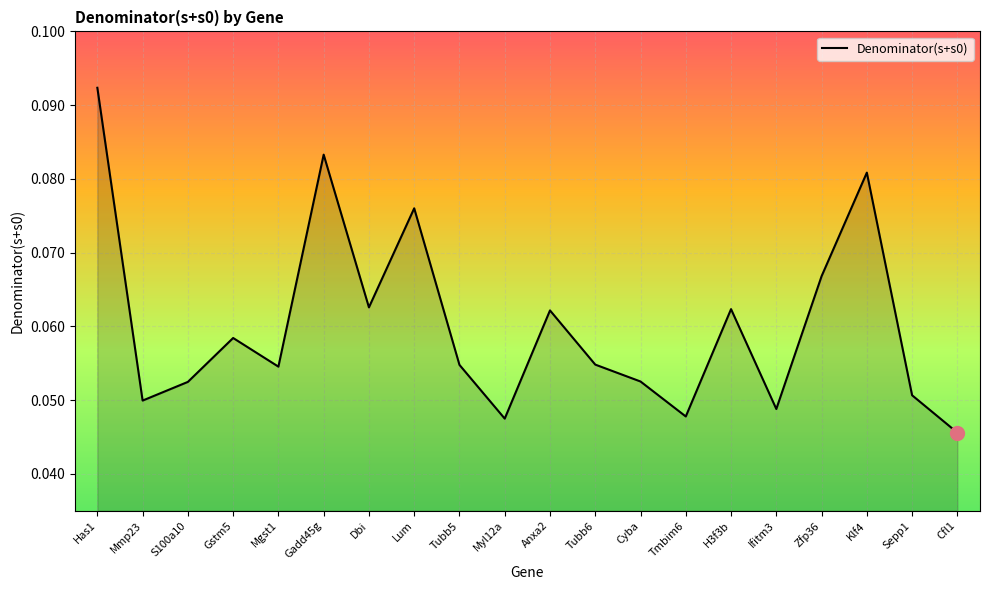

What is the sum of all values?

1.2